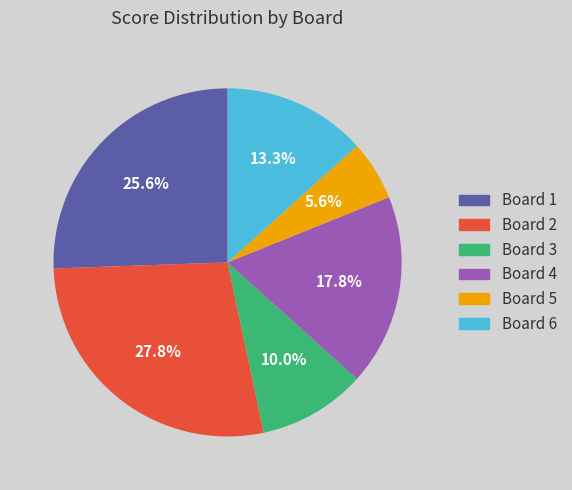

Is Board 2 the majority of the pie?

No